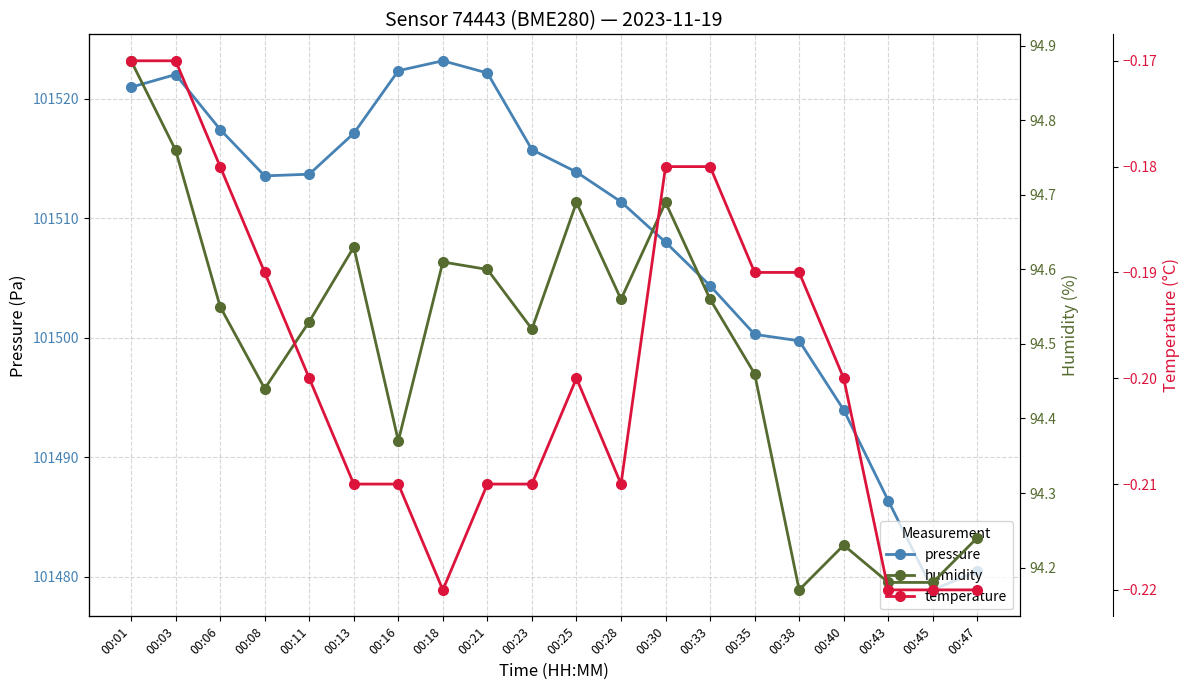

True or false: temperature has a value of -0.3 at 00:40.

False